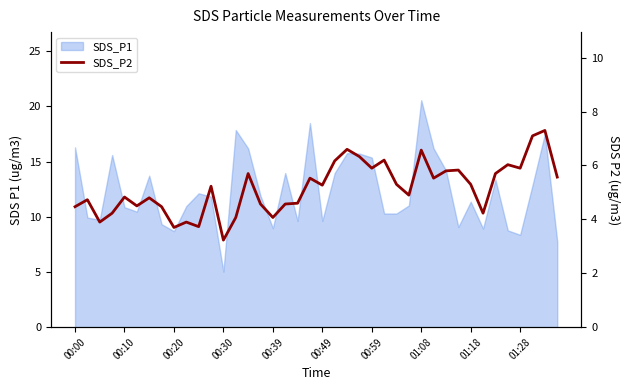

The value at 18 is 4.6. True or false?

True